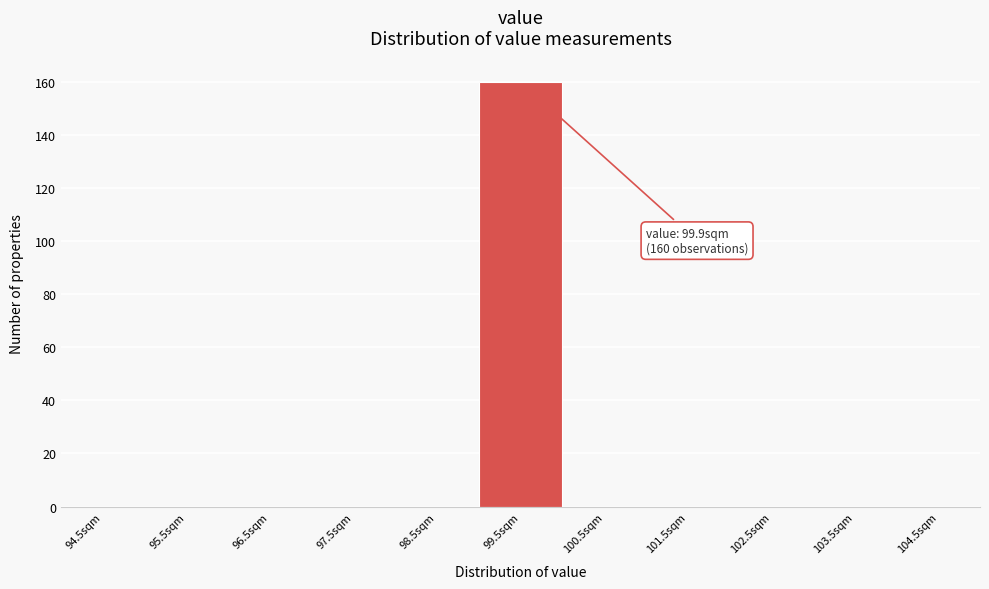

Reading left to right, transcribe all the data shown in this chart.

94.5sqm=0	95.5sqm=0	96.5sqm=0	97.5sqm=0	98.5sqm=0	99.5sqm=160	100.5sqm=0	101.5sqm=0	102.5sqm=0	103.5sqm=0	104.5sqm=0